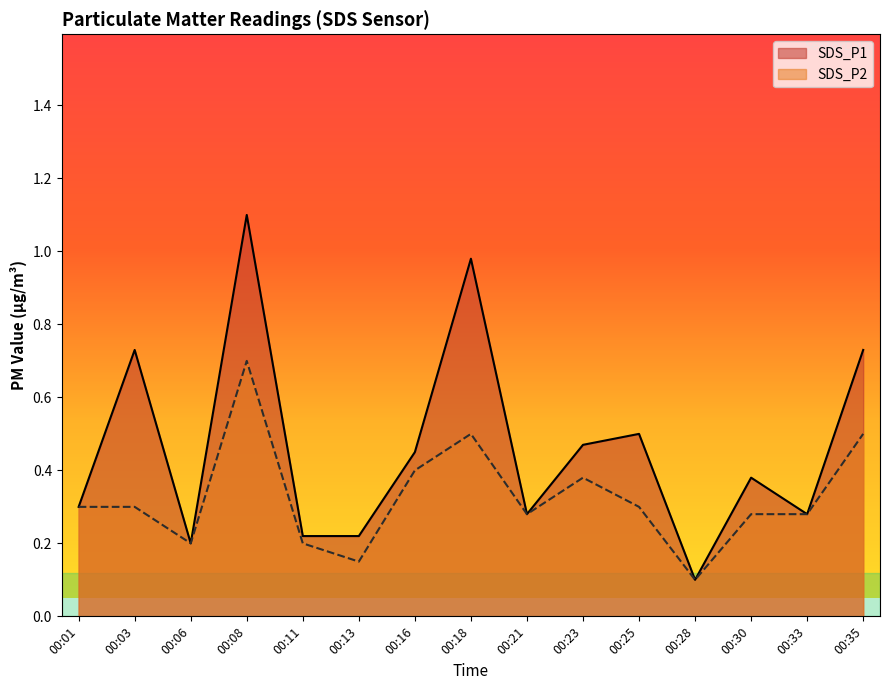

Which label corresponds to the smallest value in the chart?

00:28